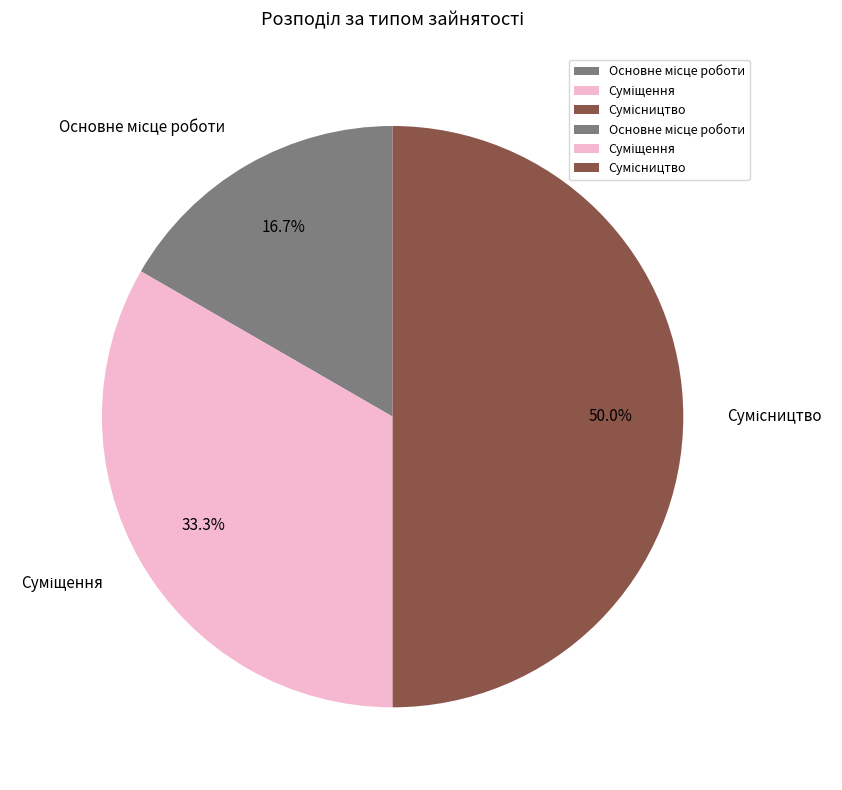

Which has a higher value, Основне місце роботи or Суміщення?

Суміщення